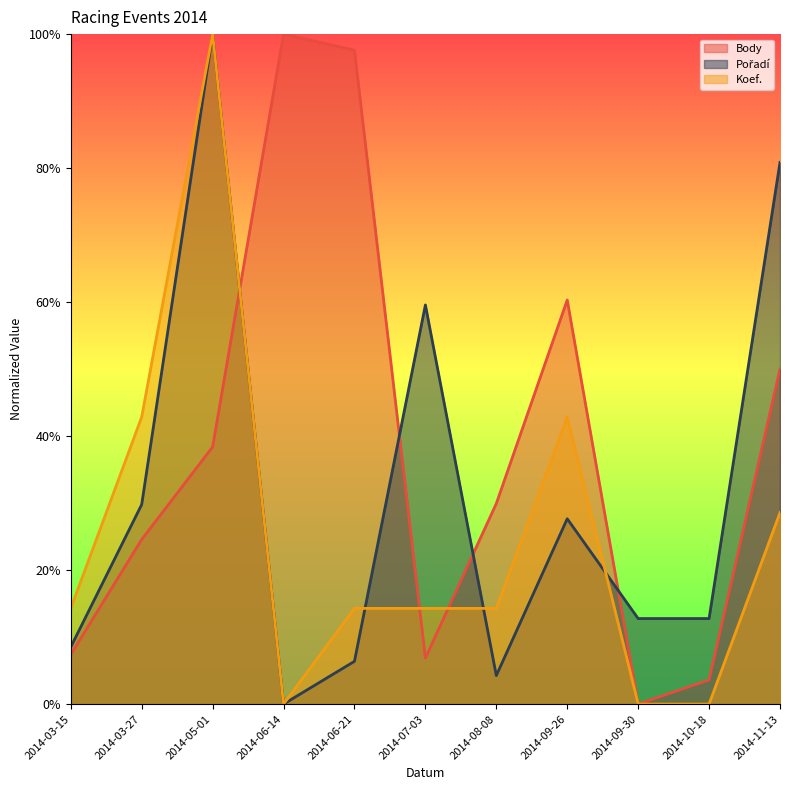

True or false: Pořadí and Koef. intersect in this chart.

True